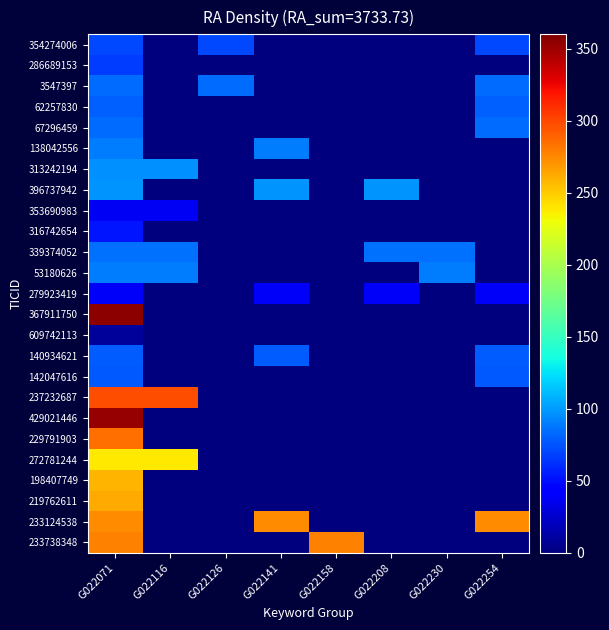

Which has a higher value, G022126 or G022116?

G022126